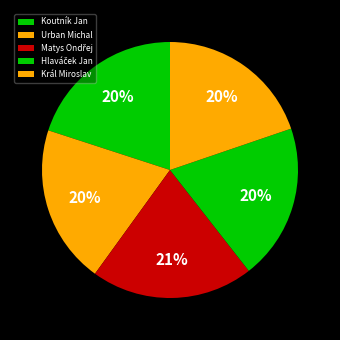

What percentage is the Hlaváček Jan slice, to the nearest percent?

20%